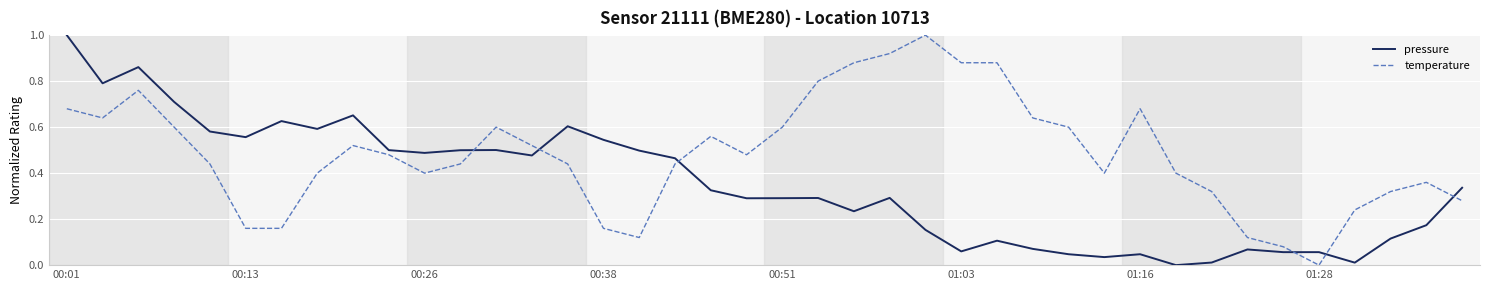

List the series in order of their overall mean, highest first.

temperature, pressure